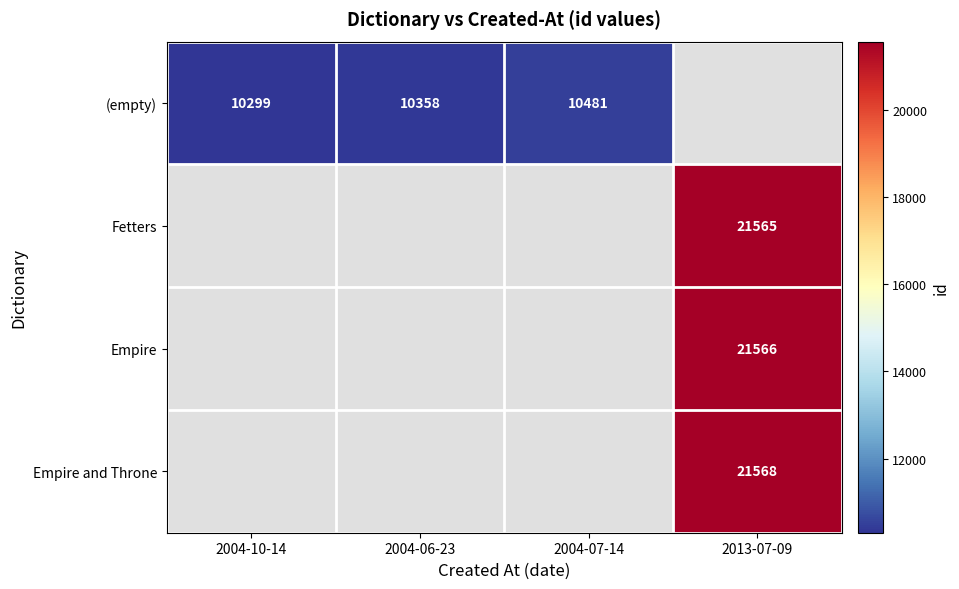

Between 2004-07-14 and 2004-06-23, which is larger?

2004-07-14